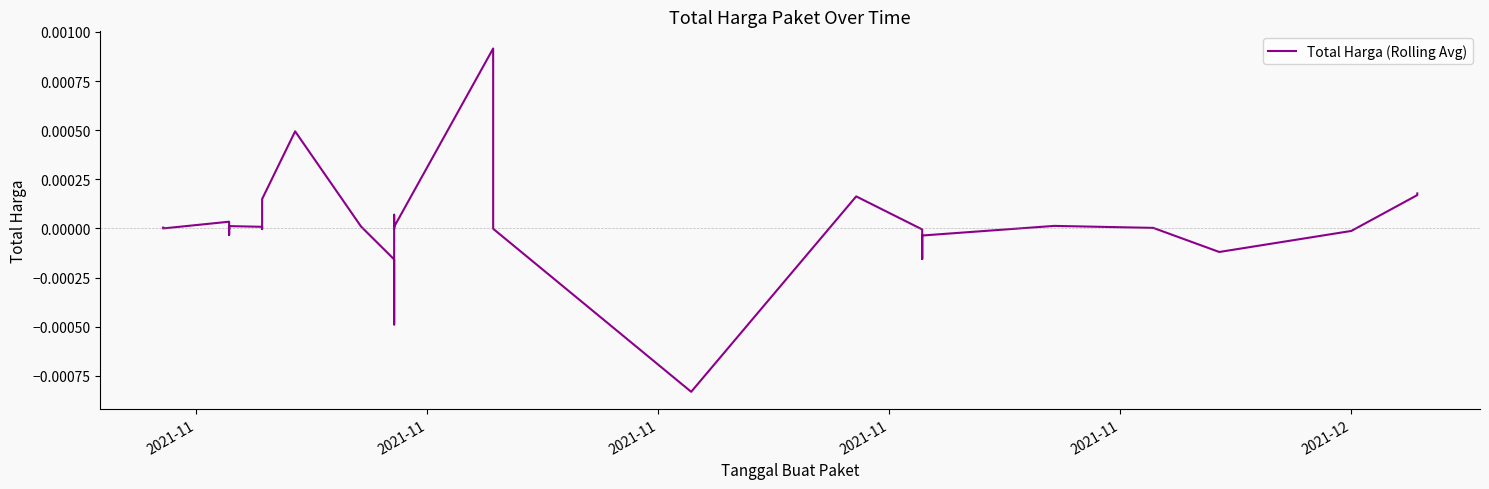

How many values are below zero?

16